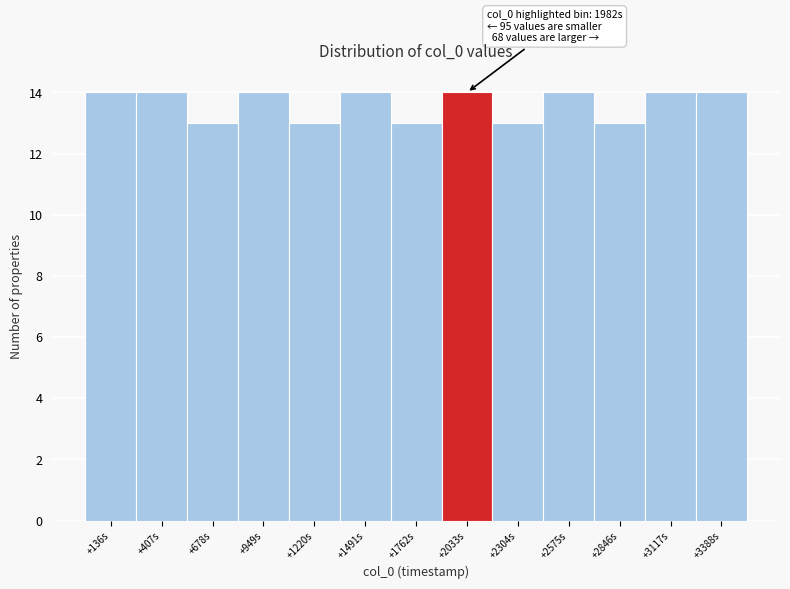

Reading left to right, transcribe all the data shown in this chart.

+136s=14	+407s=14	+678s=13	+949s=14	+1220s=13	+1491s=14	+1762s=13	+2033s=14	+2304s=13	+2575s=14	+2846s=13	+3117s=14	+3388s=14